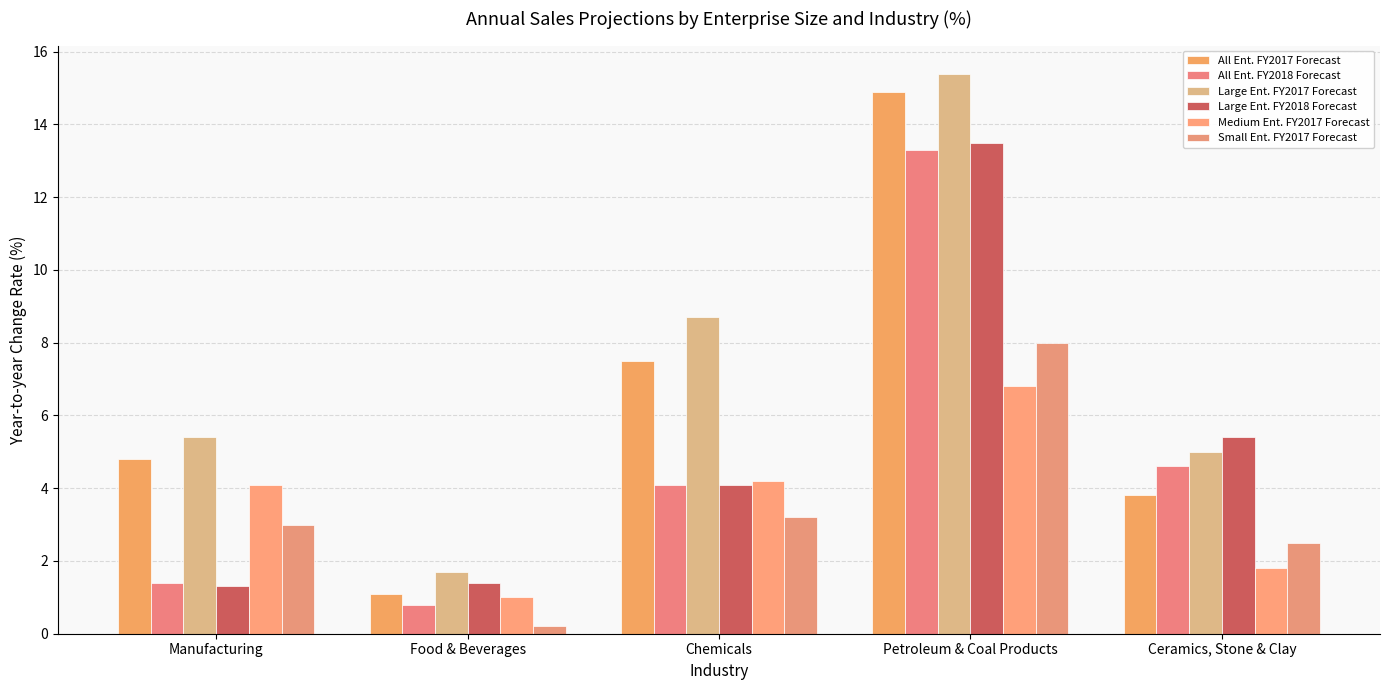

What is the sum of all All Ent. FY2018 Forecast values?

24.2